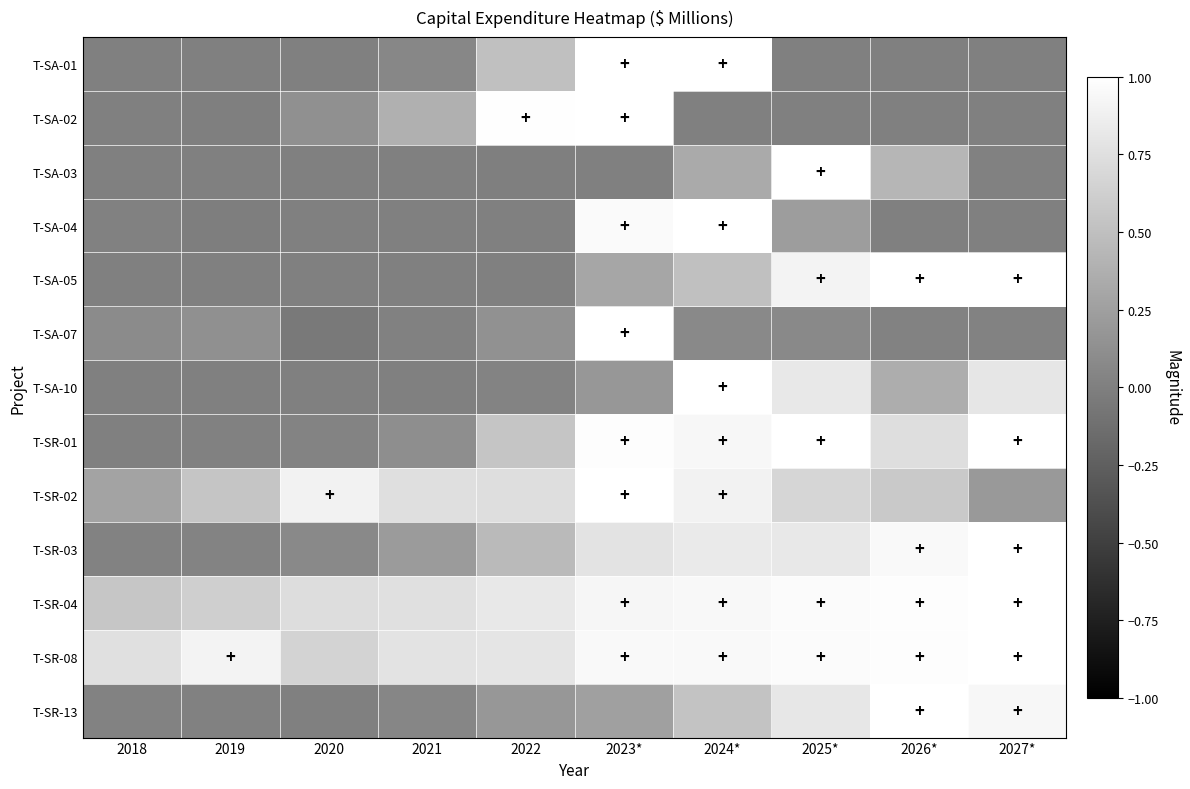

What is the total value across all series at 2020?

2.5